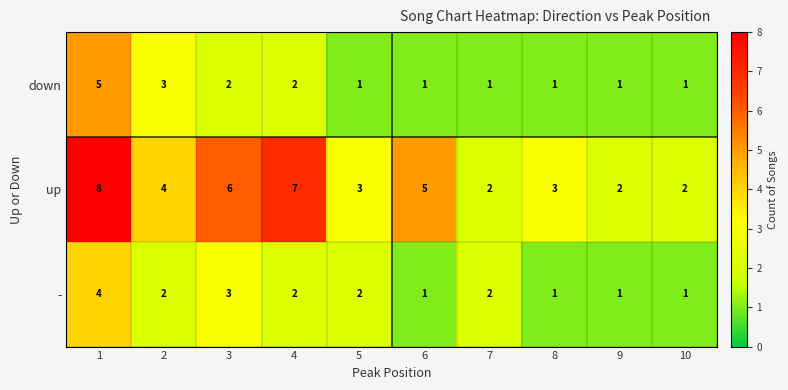

At 1, list the series in order from smallest to largest.

-, down, up